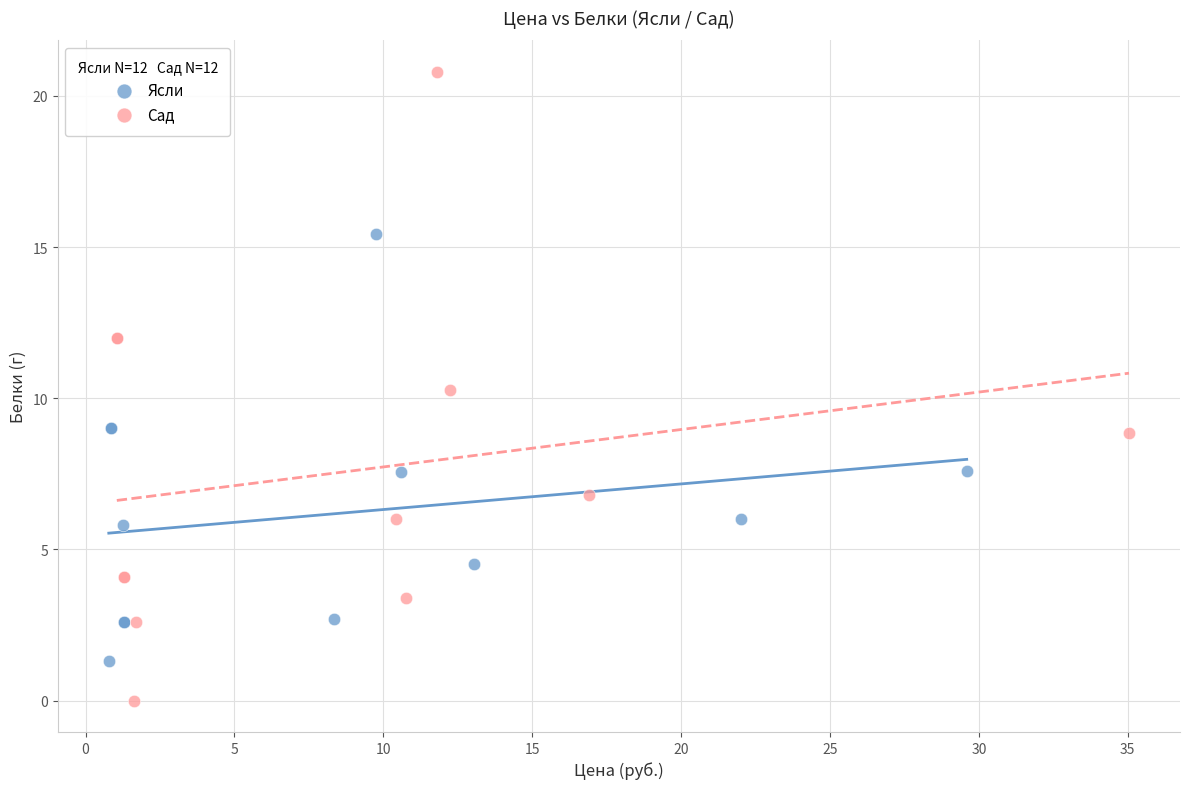

What are all the series names shown in the legend?

Ясли, Сад